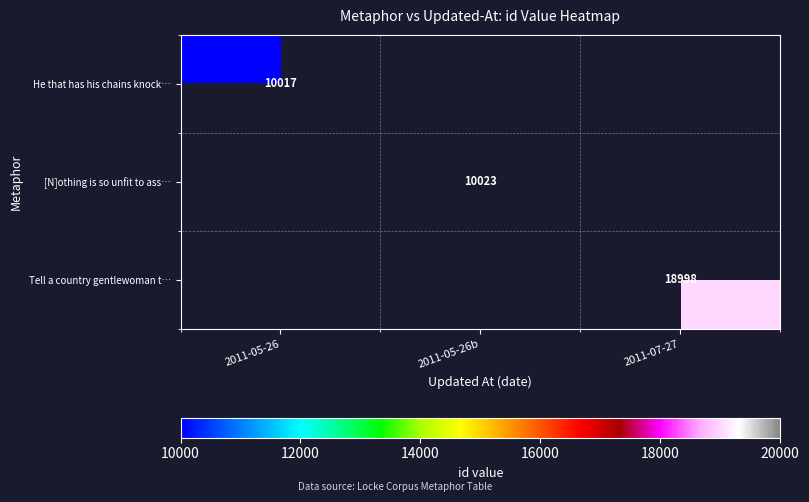

True or false: Tell a country gentlewoman t… has a value of 18998 at 2011-07-27.

True